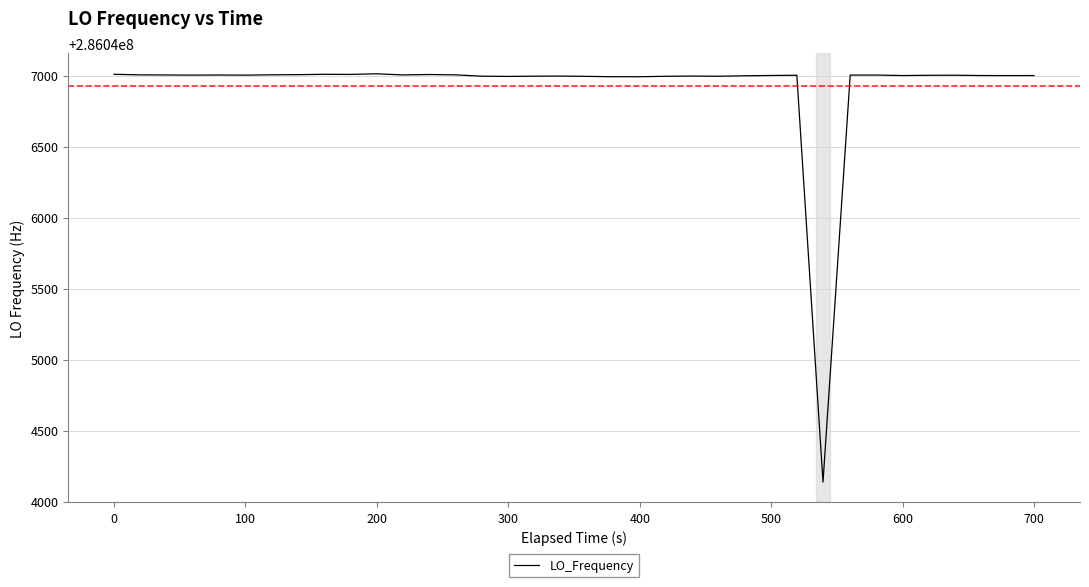

What is the difference between the maximum and minimum values?

2875.3